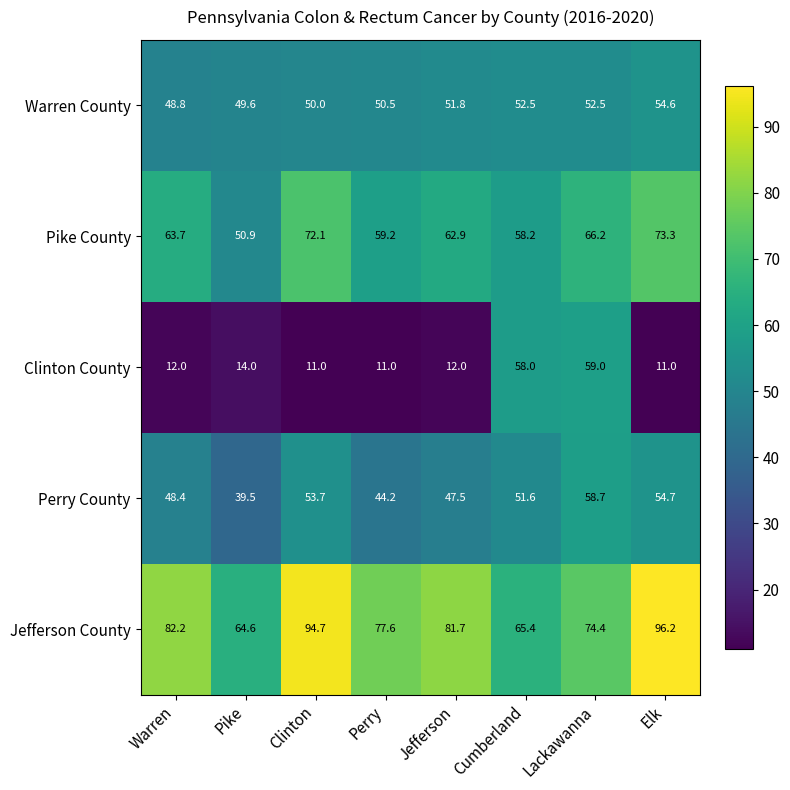

What is the sum of the Pike County values at Clinton and Elk?

145.4